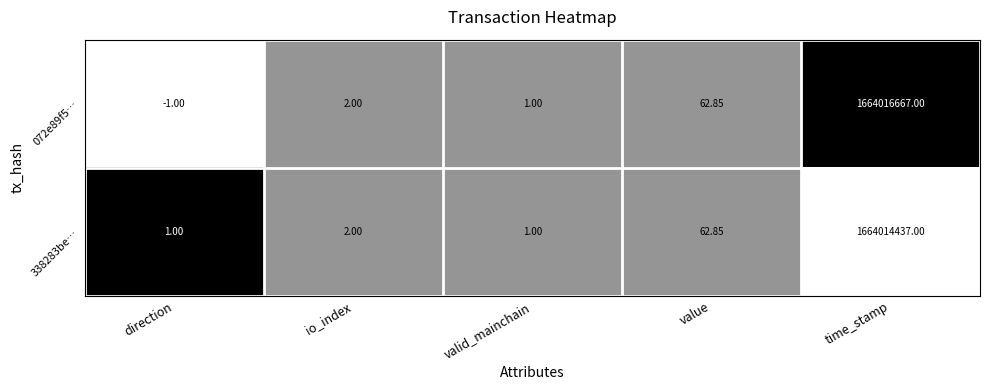

Is the value of 072e89f5… at direction greater than the value of 338283be… at direction?

No